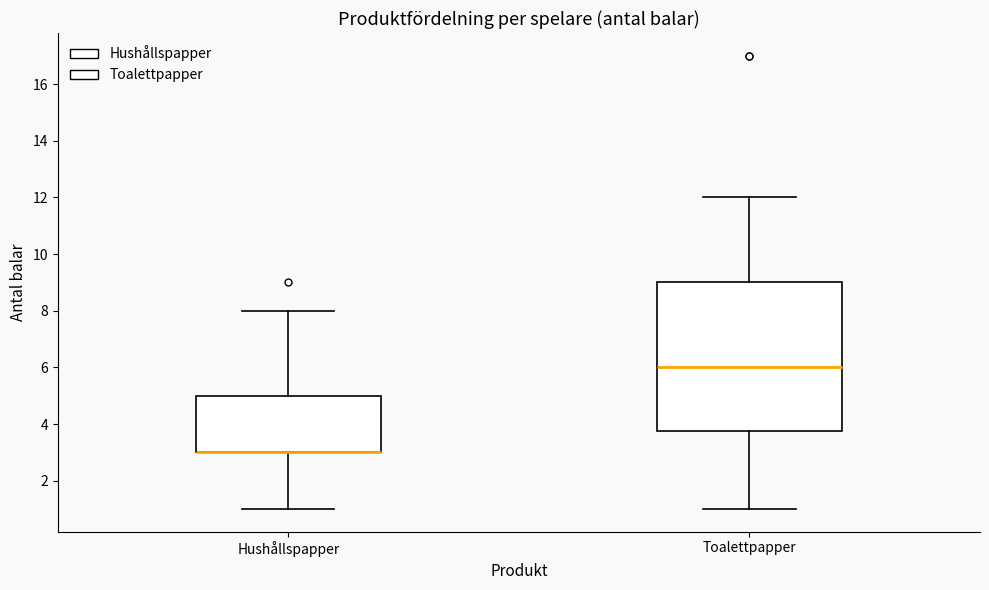

Reading left to right, transcribe this box plot: for each box, give where its median line is, the range the box spans, and where its two whiskers end, as read against the y-axis. The values are not printed on the chart, so give them approximately, as read against the axis.

Hushållspapper: median 3.0 (drawn on the box's lower edge), box 3.0 to 5.0, whiskers 1.0 to 8.0
Toalettpapper: median 6.0, box 3.8 to 9.0, whiskers 1.0 to 12.0